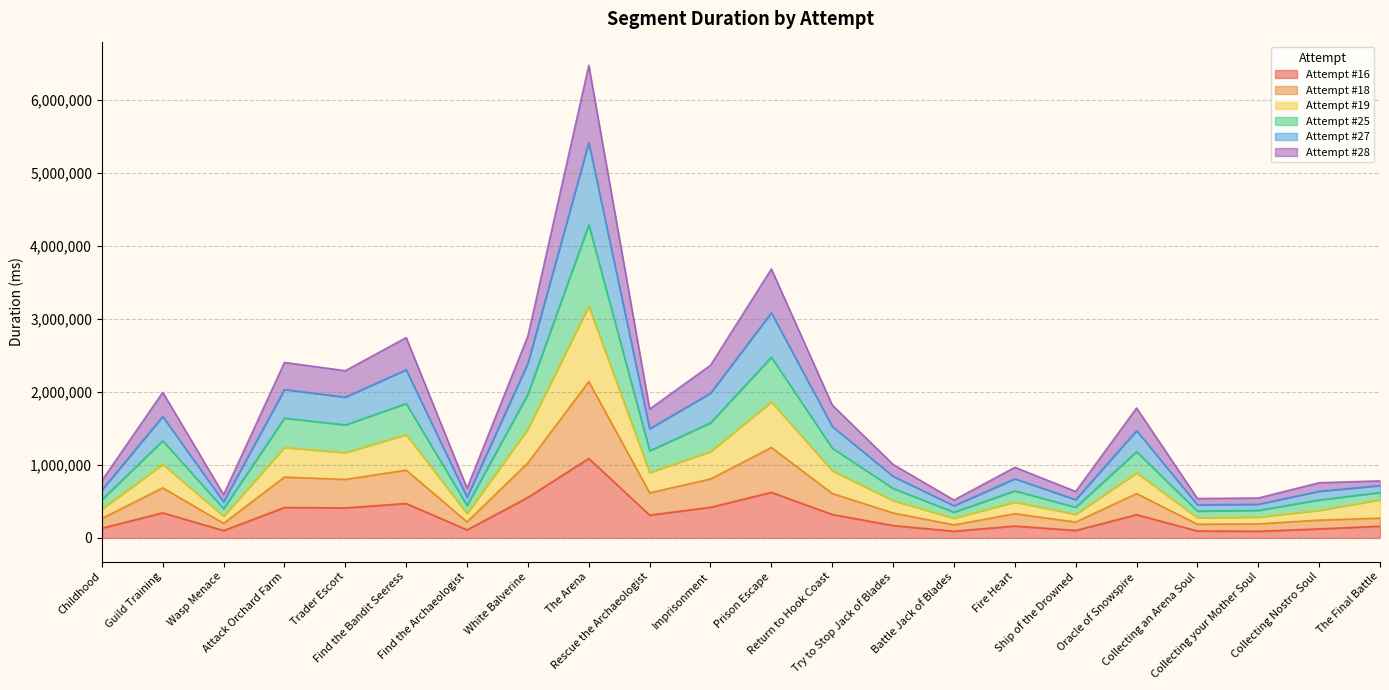

How many values in the Attempt #27 series exceed 1469575?

10